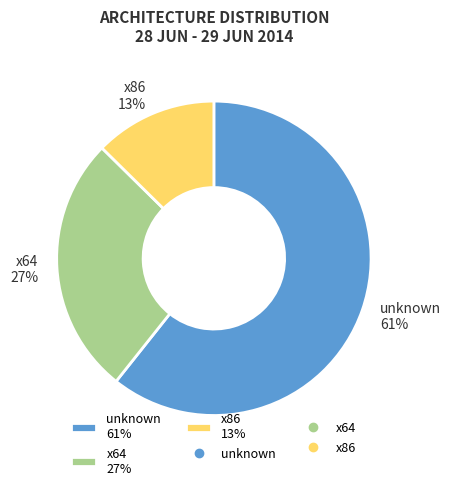

Count the number of slices in the pie.

3